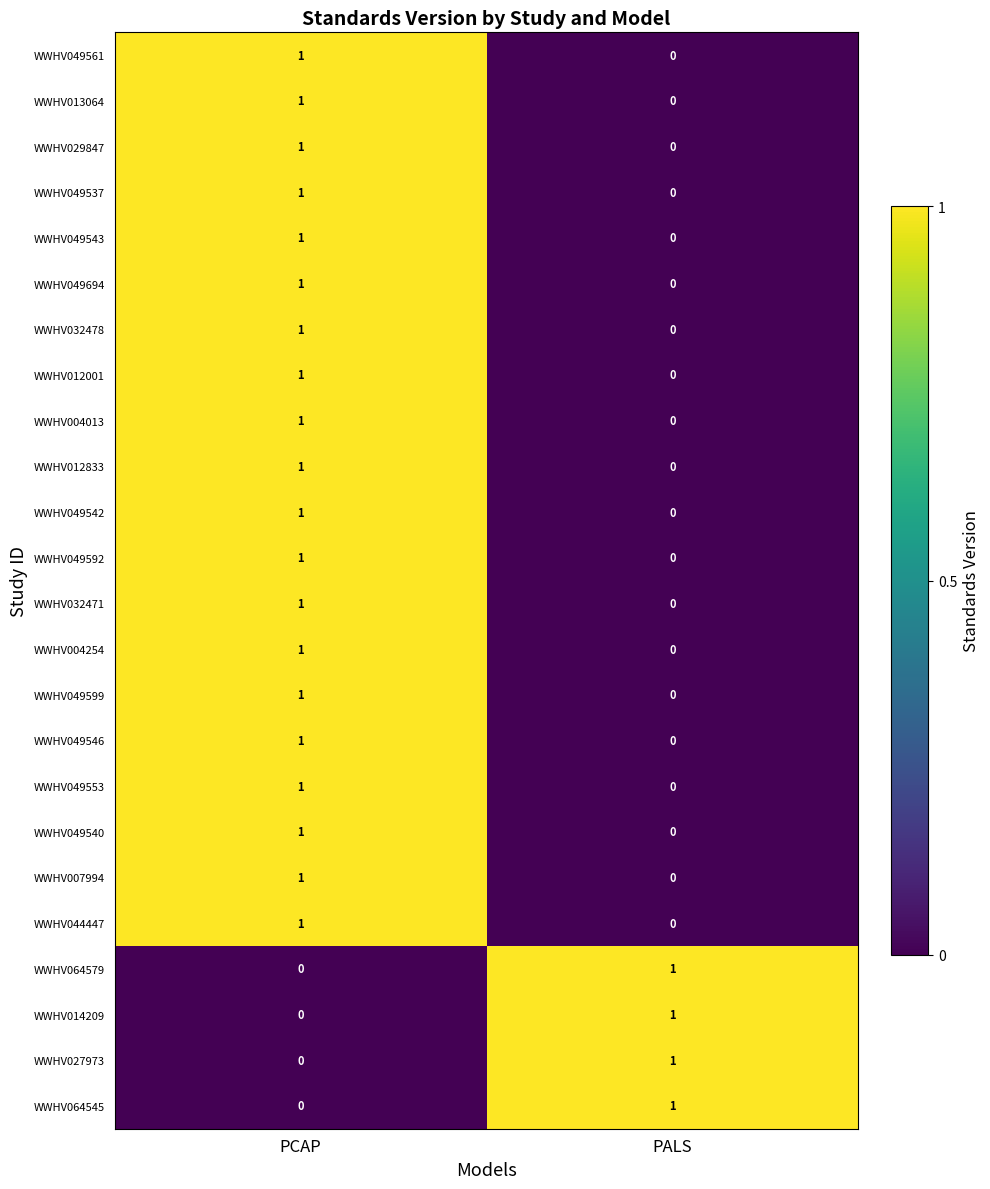

Count the number of categories in the chart.

2